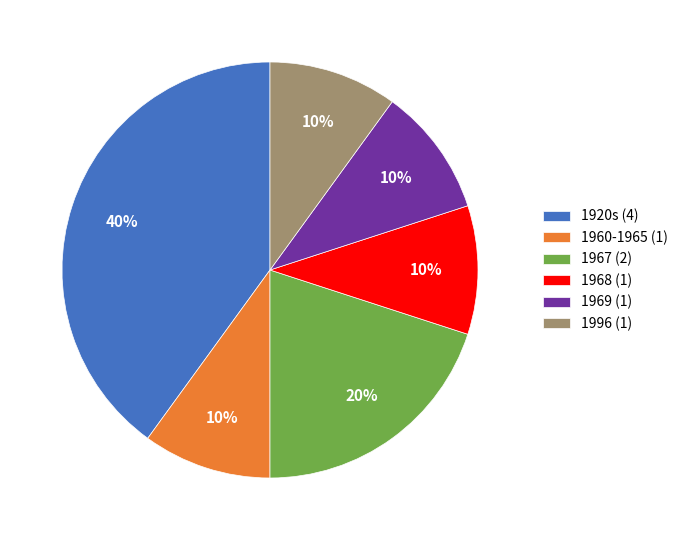

To the nearest percent, what is the combined percentage of 1967 (2) and 1996 (1)?

30%